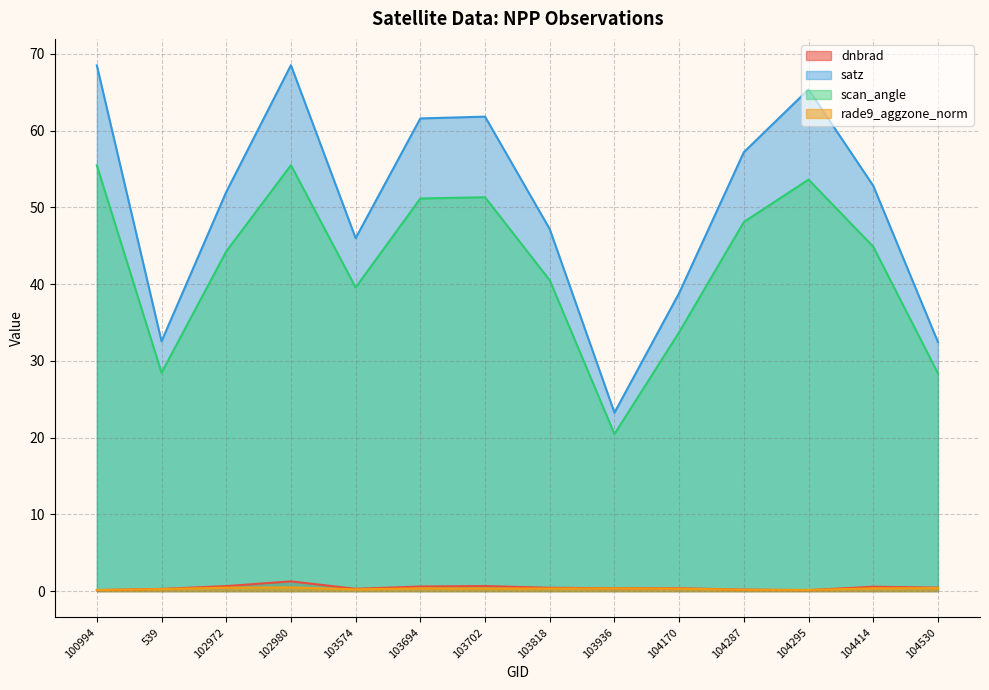

How many data points does each series have?

14